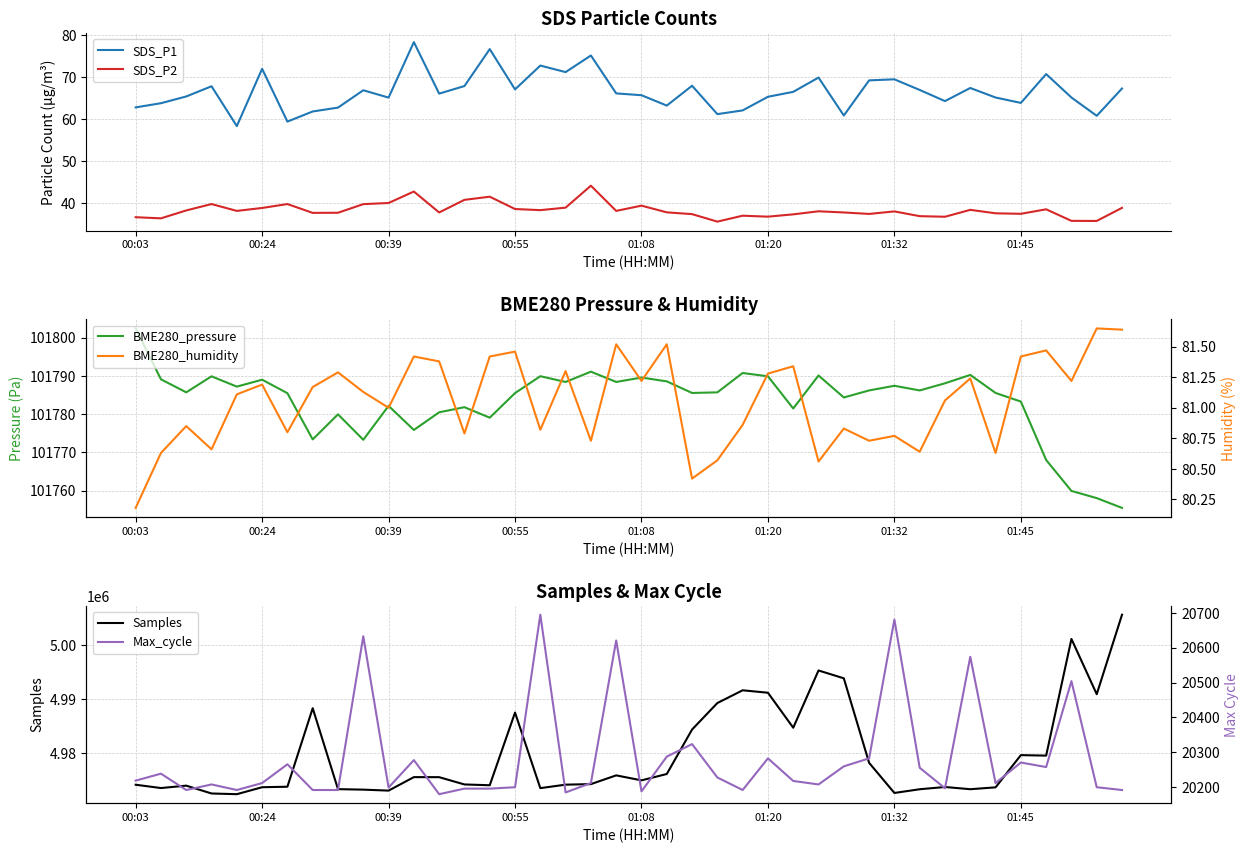

True or false: Samples has more than 0 points higher than both neighbors.

True